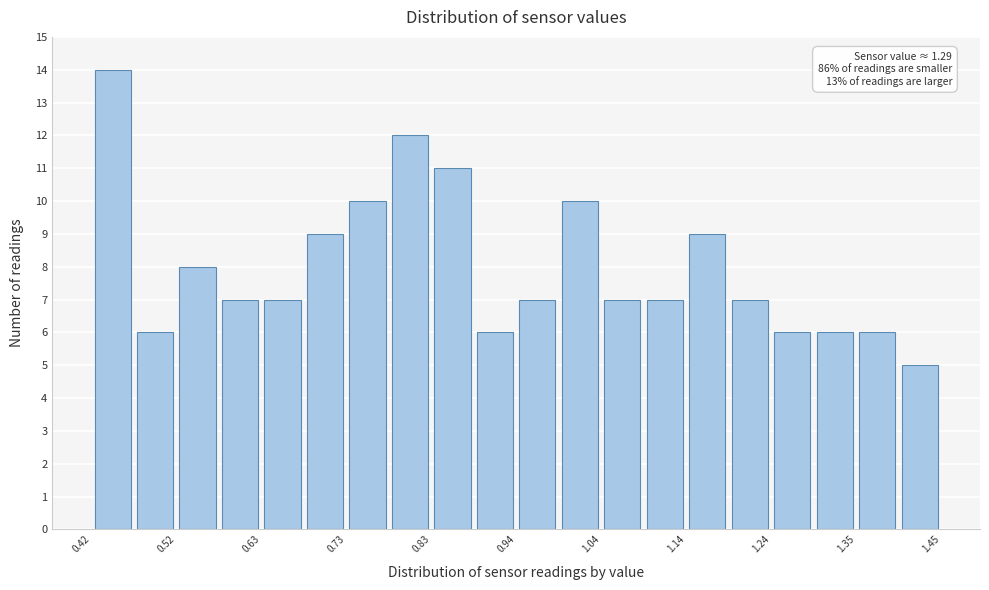

Read against the x-axis, roughly where is the centre of the tallest bar?

0.44